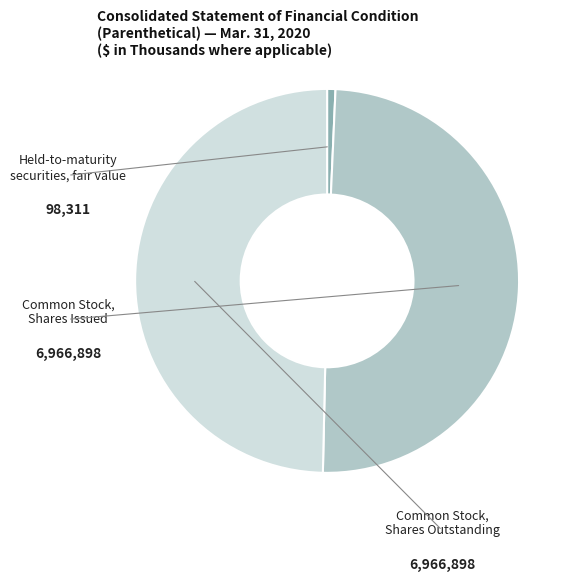

Count the number of slices in the pie.

3